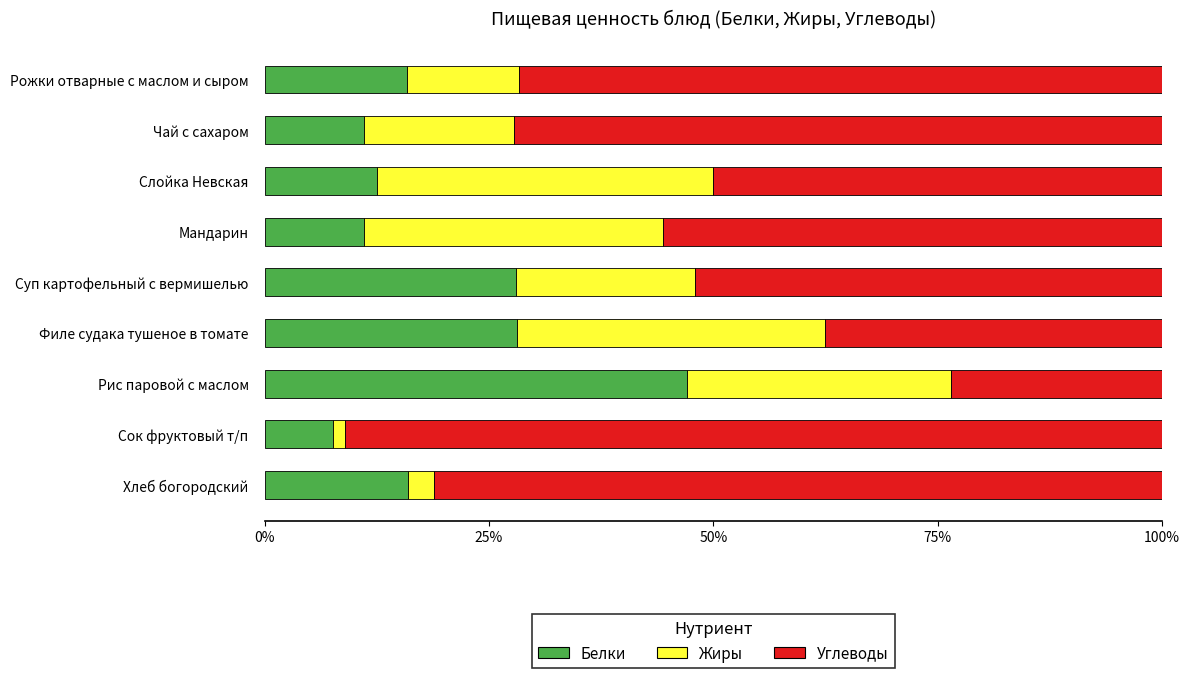

At which label does Белки reach its minimum?

Сок фруктовый т/п